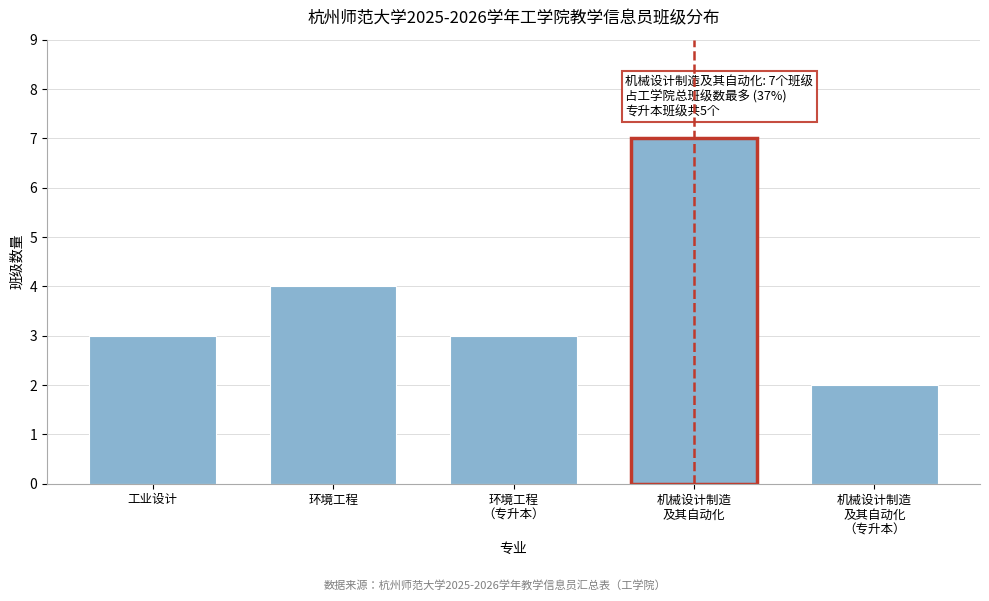

Reading left to right, transcribe all the data shown in this chart.

3	4	3	7	2